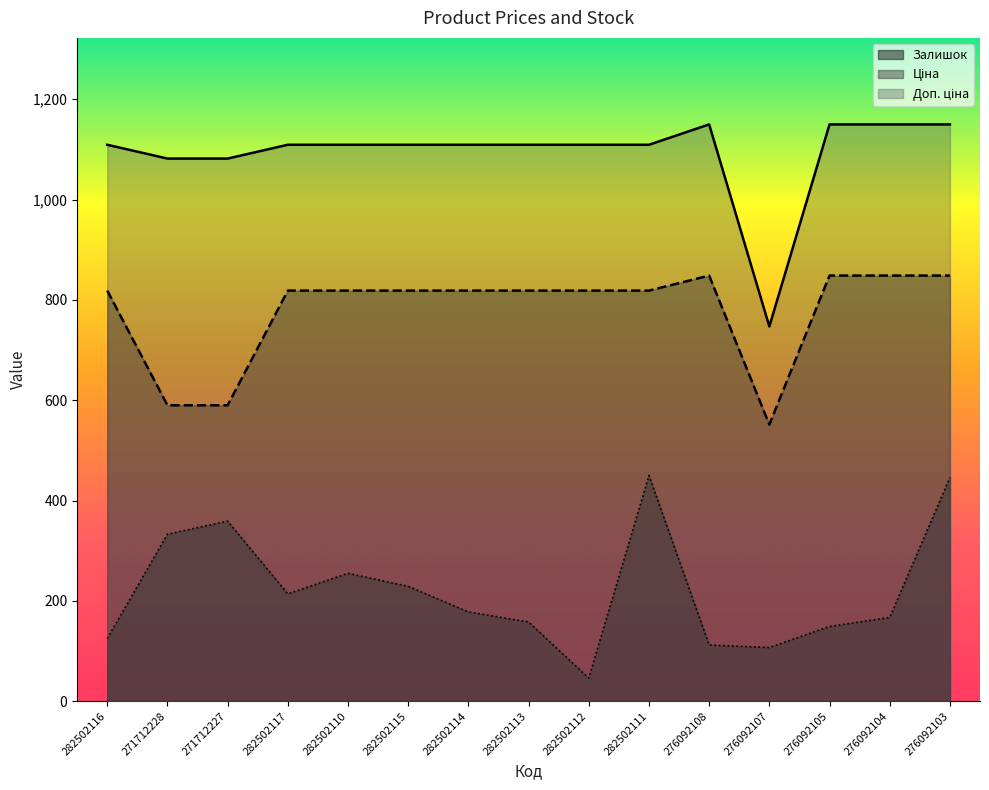

What is the sum of the Залишок values at 282502117 and 282502110?

469.0